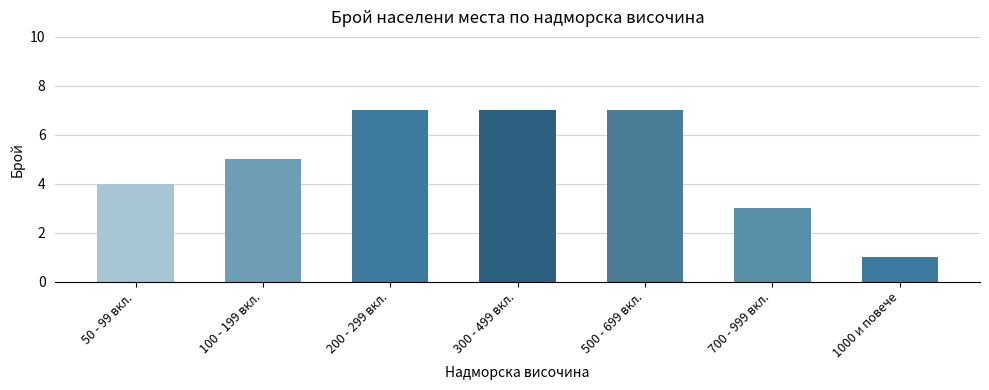

What value does the data have at 300 - 499 вкл.?

7